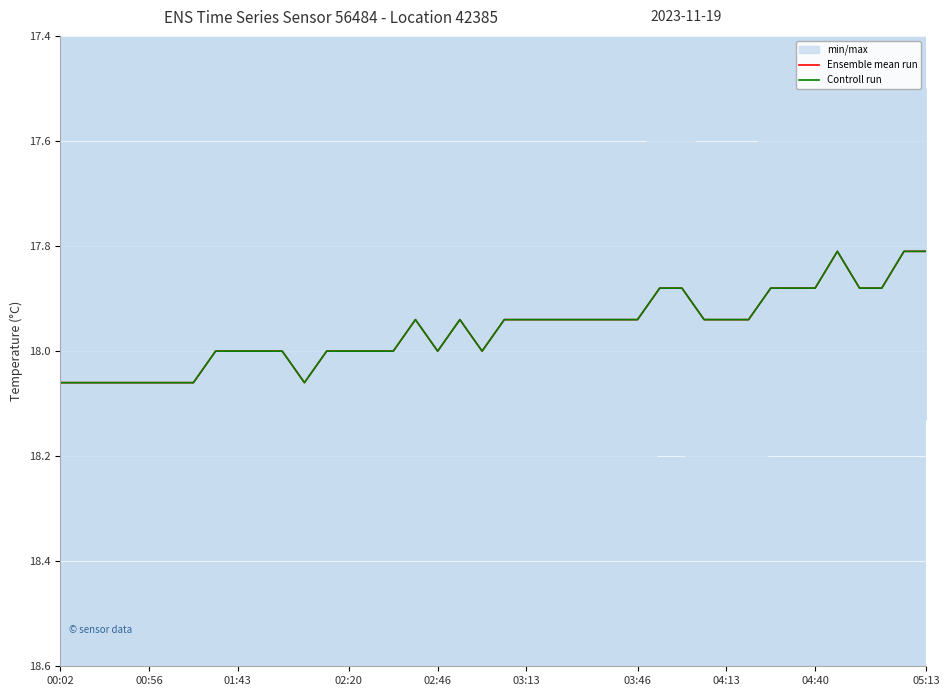

True or false: Controll run and Ensemble mean run cross at least once.

False